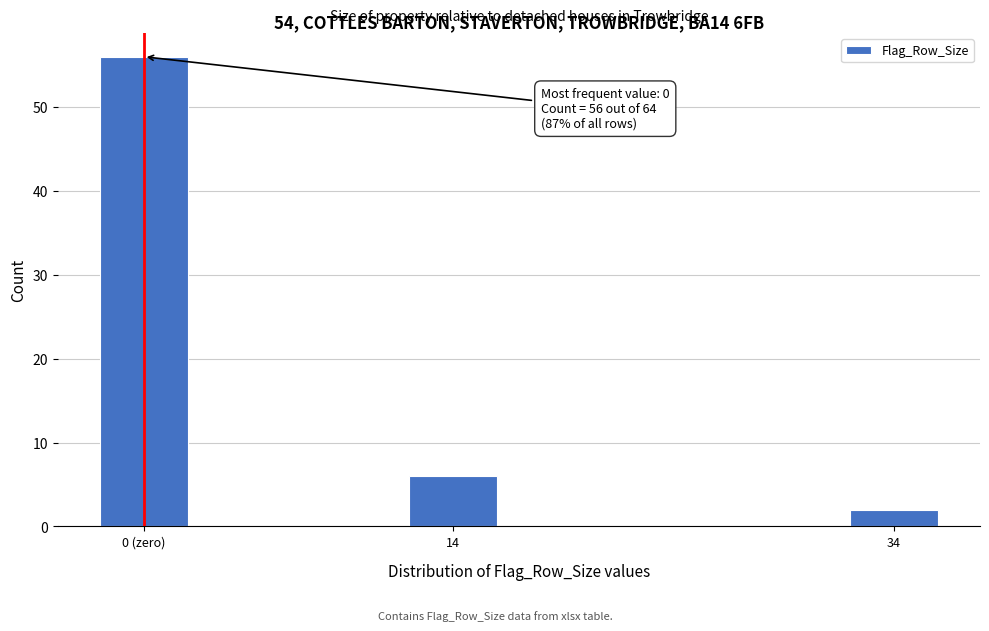

Reading left to right, extract all data points from this chart.

0 (zero)=56	14=6	34=2